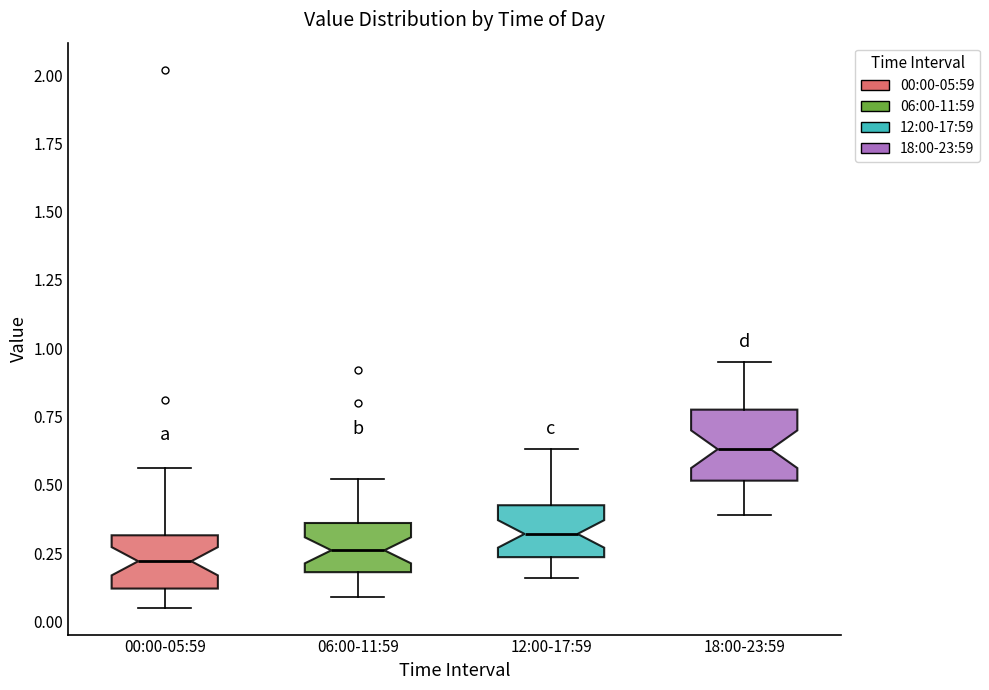

Where does the upper whisker of the box for 12:00-17:59 end on the y-axis? The values are not printed on the chart, so give them approximately, as read against the axis.

0.65